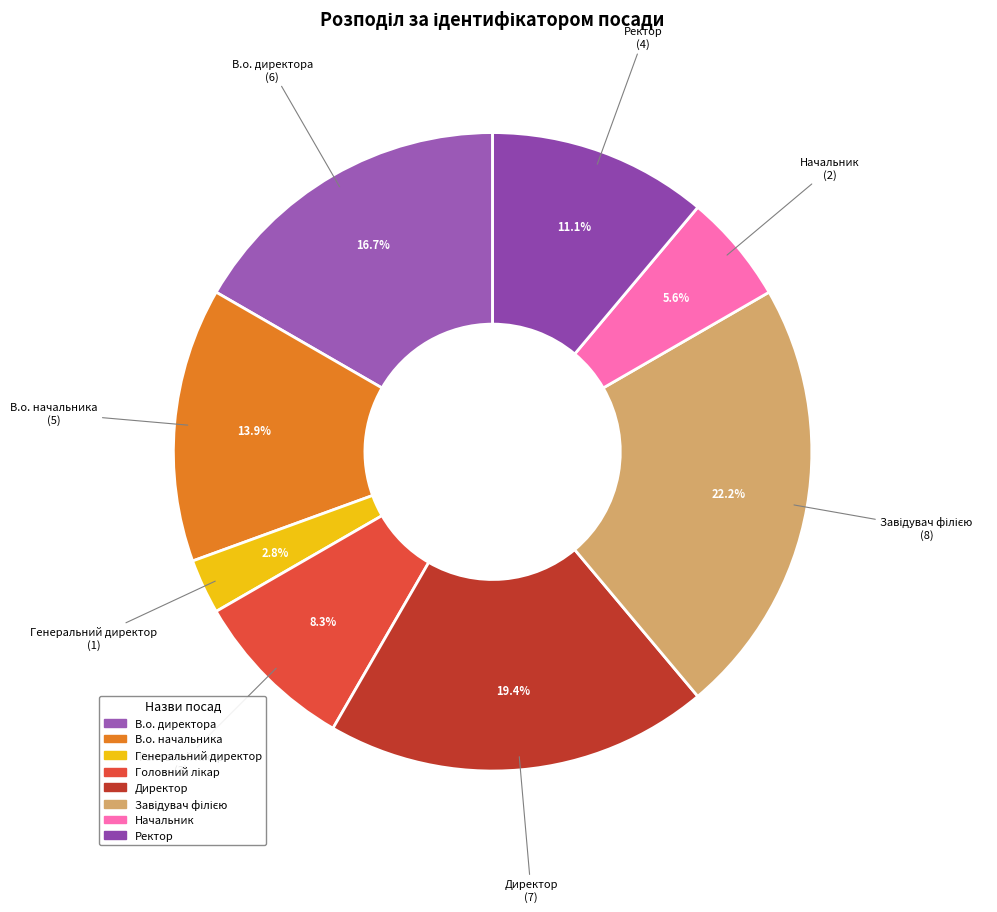

Is there any slice that represents more than half of the pie?

No